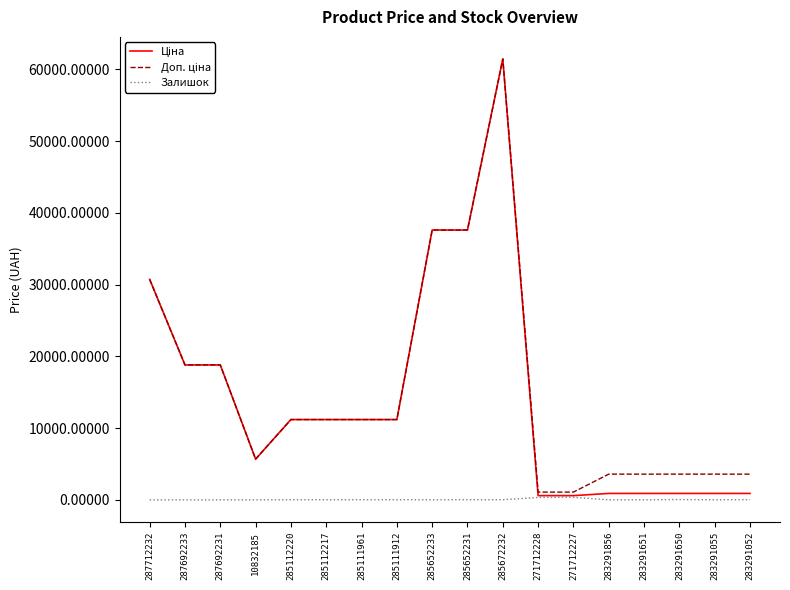

Is this an area chart (filled region under the line)?

No